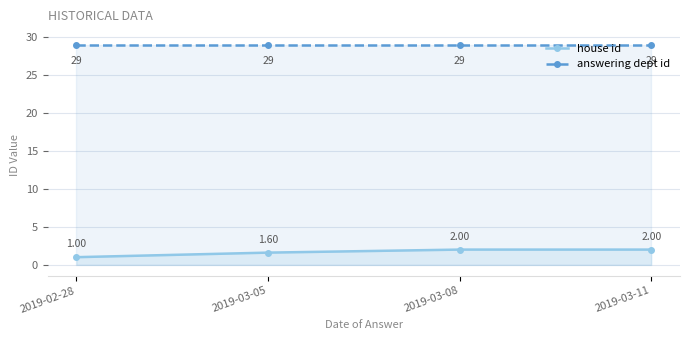

The house id series shows 1.6 at 2019-03-05. True or false?

True